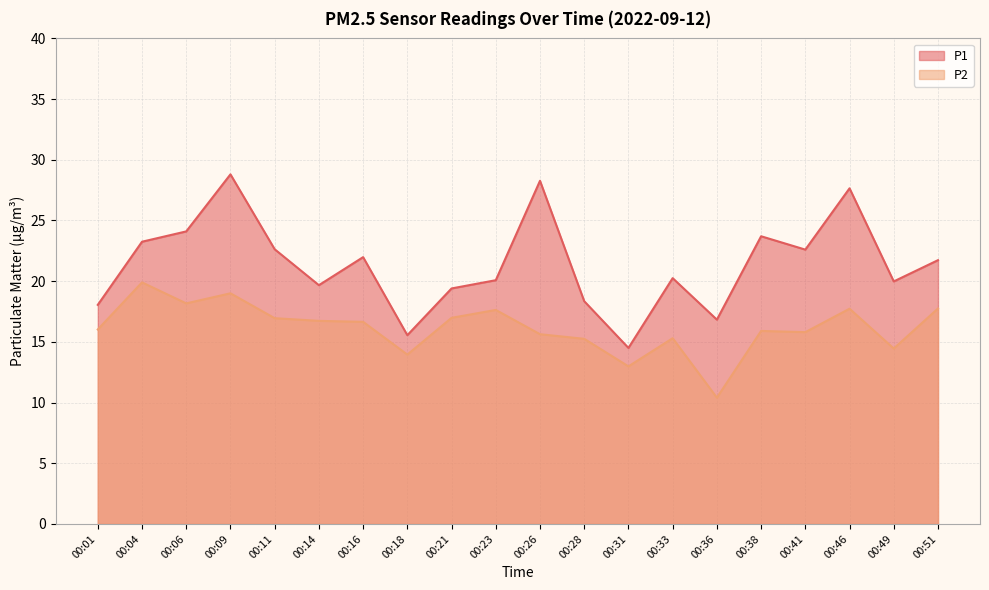

Between 00:06 and 00:18, which series saw the biggest shift?

P1